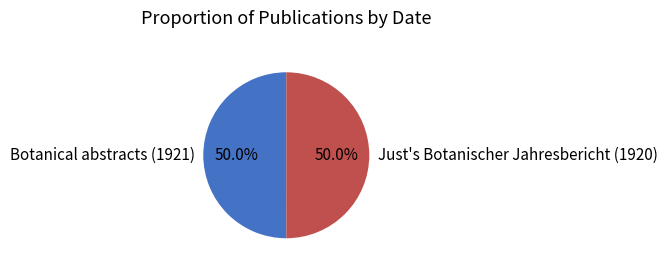

To the nearest percent, what percentage of the pie is Botanical abstracts (1921)?

50%